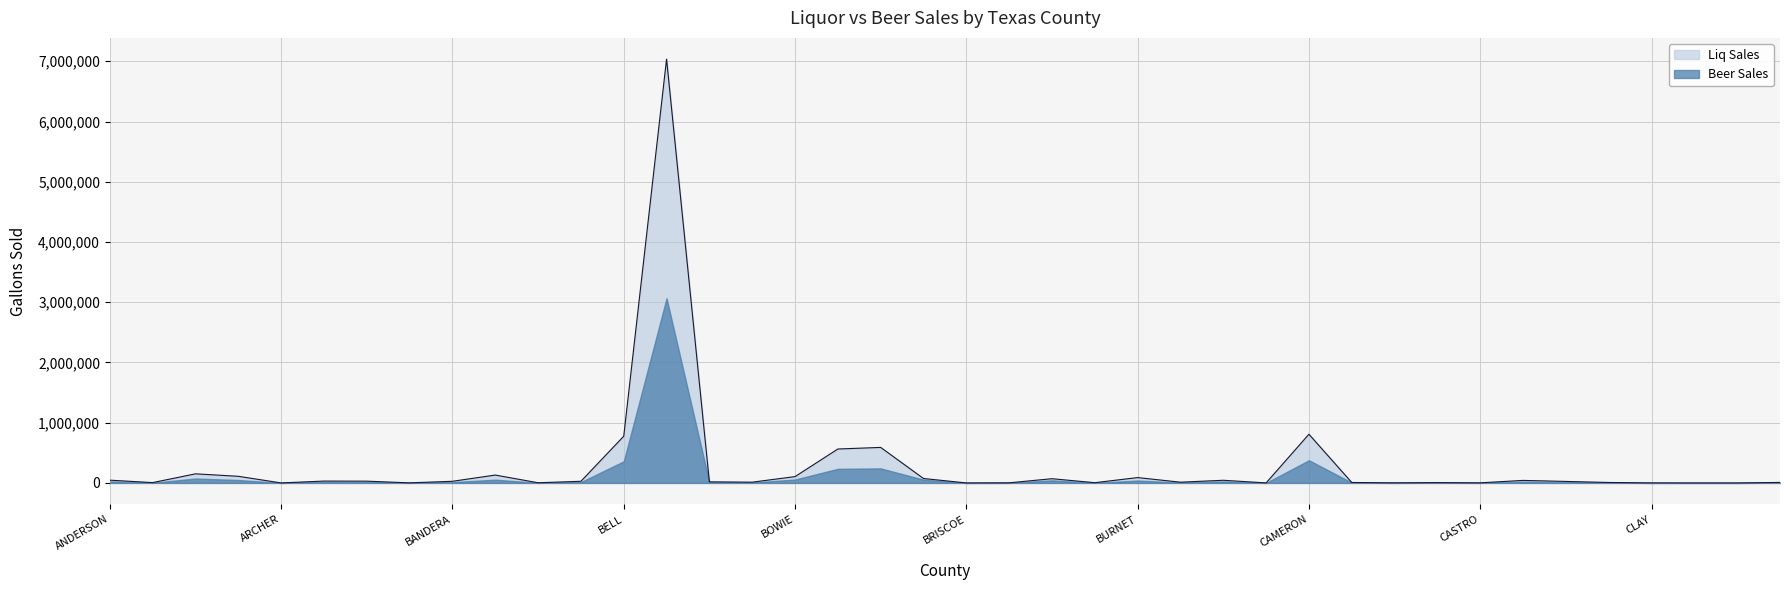

Rank the categories by value from lowest to highest.

BRISCOE, COCHRAN, COKE, ARCHER, CALLAHAN, CLAY, BAILEY, CASTRO, CARSON, BROOKS, BAYLOR, BURLESON, ANDREWS, CASS, CAMP, CHILDRESS, COLEMAN, CALDWELL, BOSQUE, BLANCO, CHEROKEE, BEE, BANDERA, AUSTIN, ATASCOSA, CHAMBERS, CALHOUN, ANDERSON, BROWN, BREWSTER, BURNET, BOWIE, ARANSAS, BASTROP, ANGELINA, BRAZORIA, BRAZOS, BELL, CAMERON, BEXAR